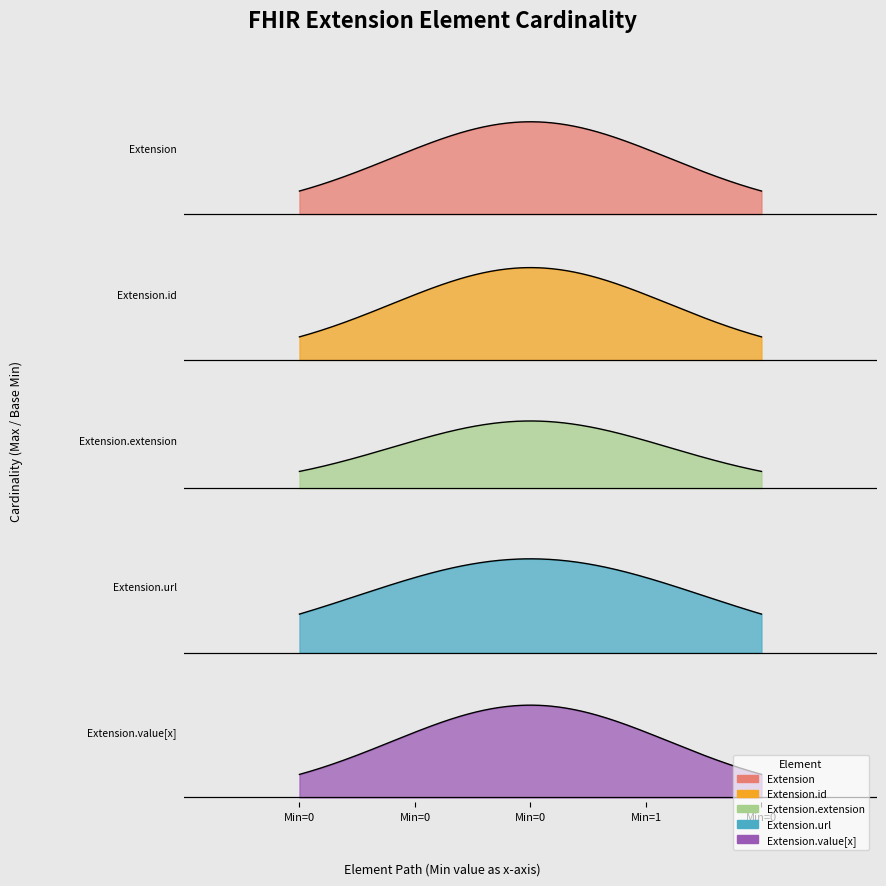

True or false: Base Min and Max cross at least once.

False